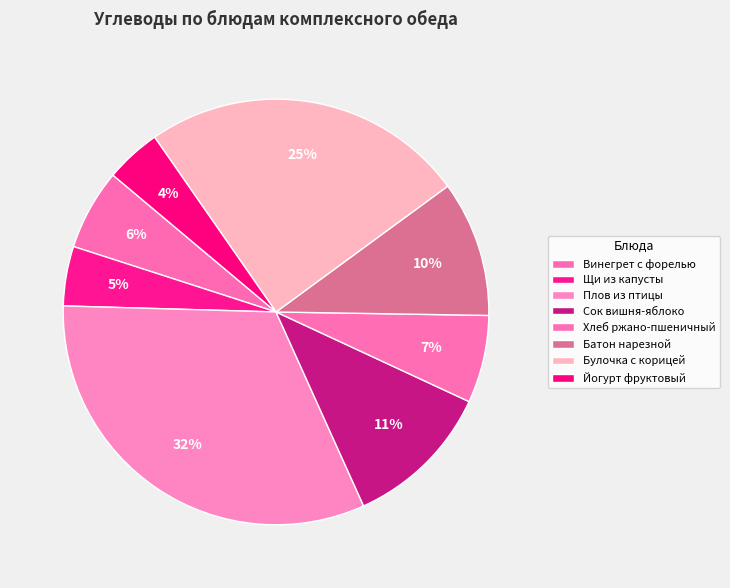

How many slices are in this pie chart?

8